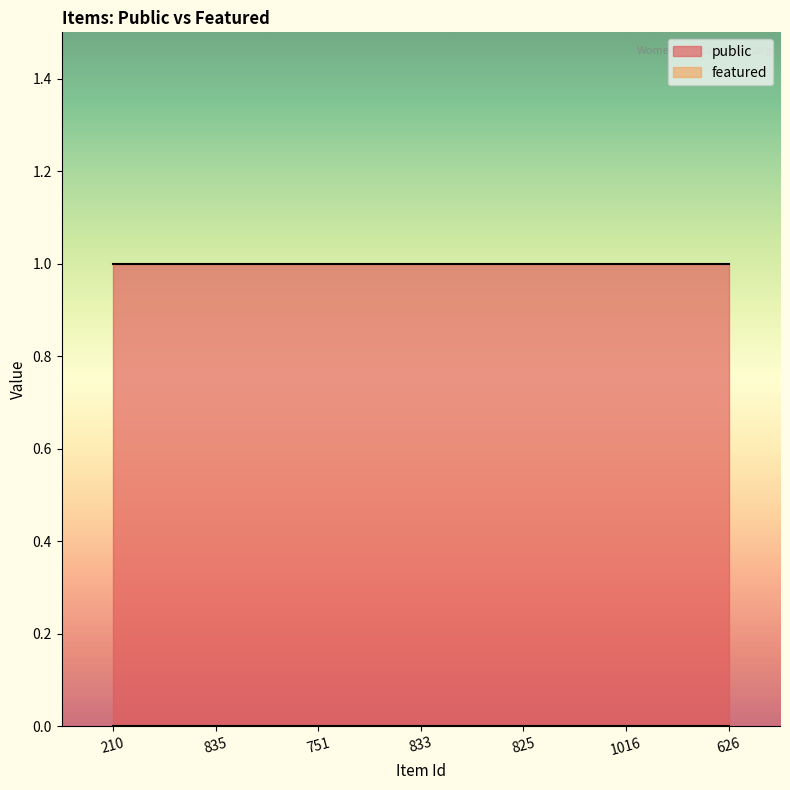

What is the maximum value for public?

1